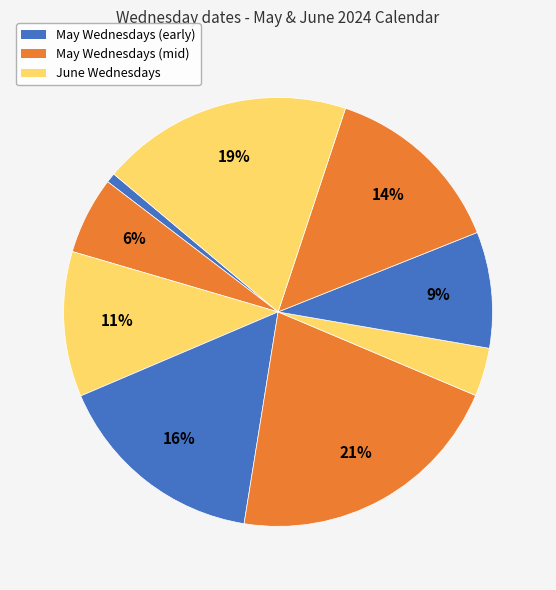

How many segments does this pie chart have?

9